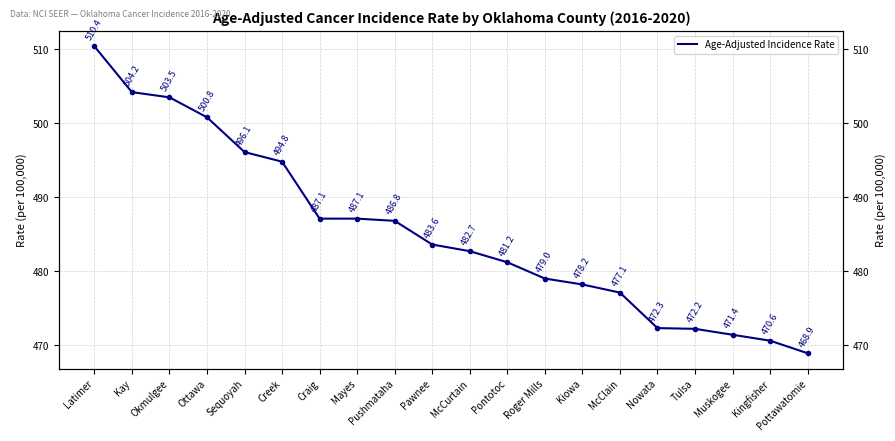

The chart shows a value of 692.2 at Kingfisher. True or false?

False